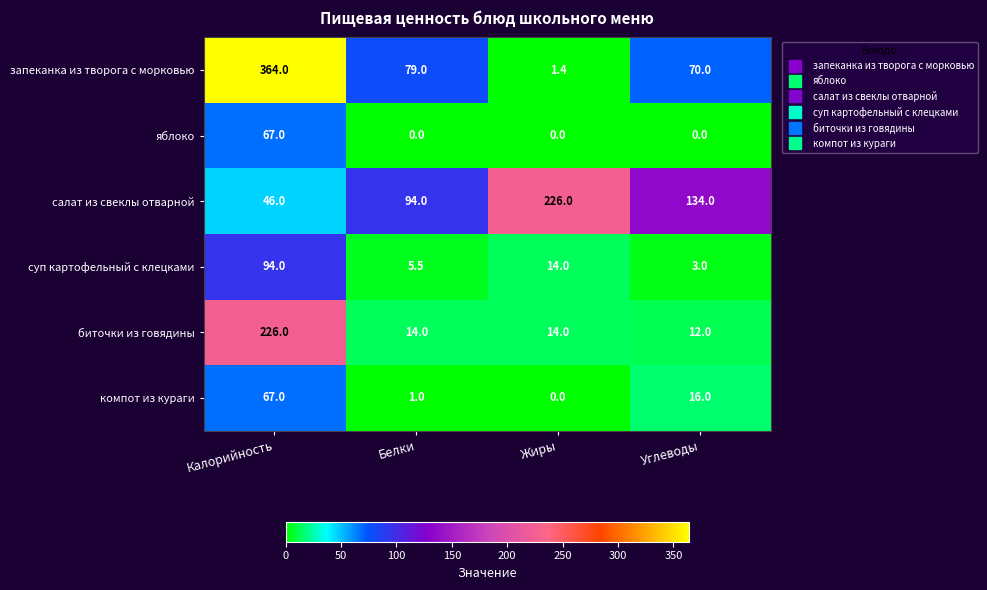

What is the difference between the maximum and minimum values in the запеканка из творога с морковью series?

362.6